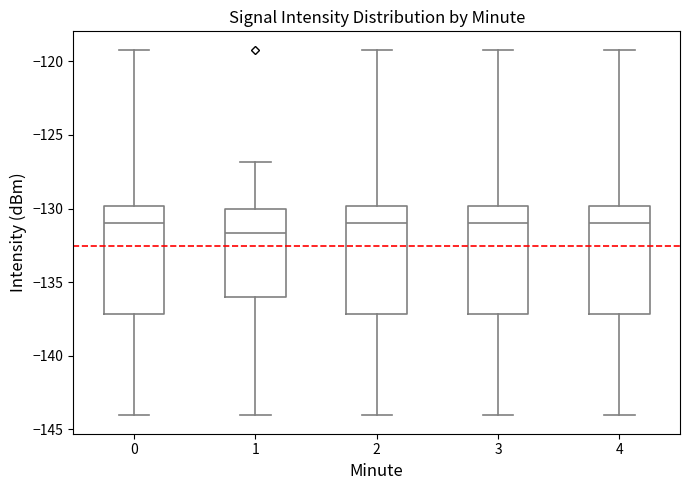

Reading left to right, transcribe this box plot: for each box, give where its median line is, the range the box spans, and where its two whiskers end, as read against the y-axis. The values are not printed on the chart, so give them approximately, as read against the axis.

0: median -131.0, box -137.0 to -130.0, whiskers -144.0 to -119.0
1: median -131.5, box -136.0 to -130.0, whiskers -144.0 to -127.0
2: median -131.0, box -137.0 to -130.0, whiskers -144.0 to -119.0
3: median -131.0, box -137.0 to -130.0, whiskers -144.0 to -119.0
4: median -131.0, box -137.0 to -130.0, whiskers -144.0 to -119.0